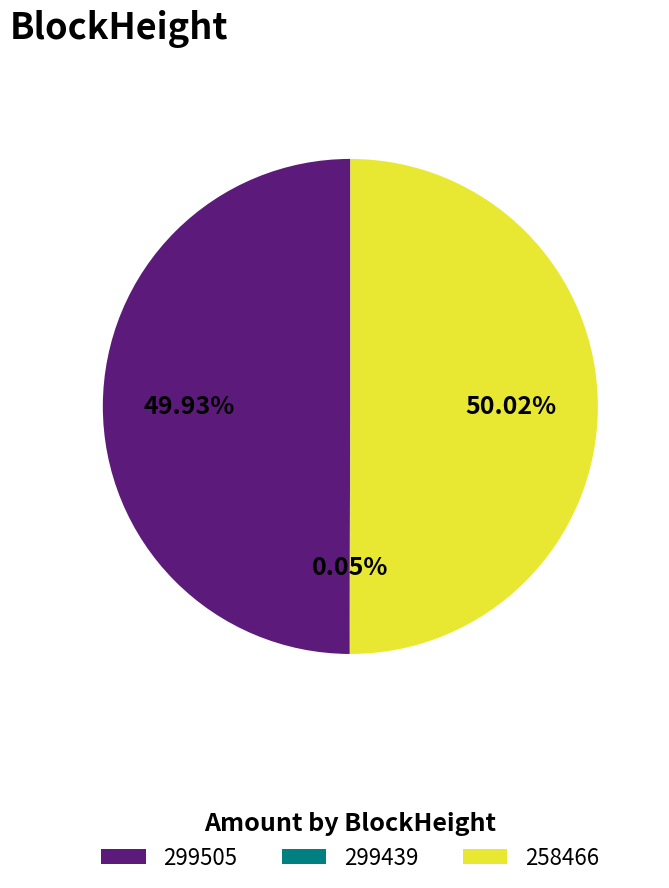

Do 299505 and 258466 together represent more than half of the pie?

Yes